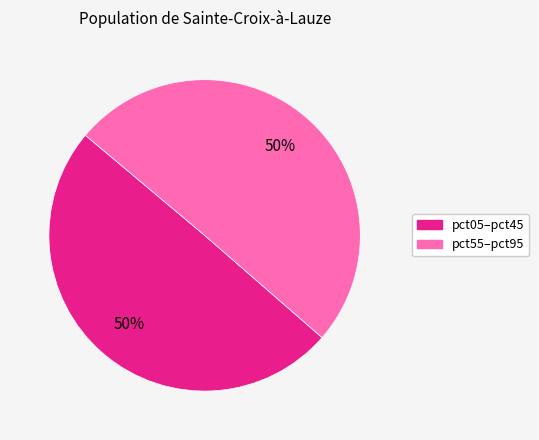

To the nearest percent, what is the average slice percentage?

50%